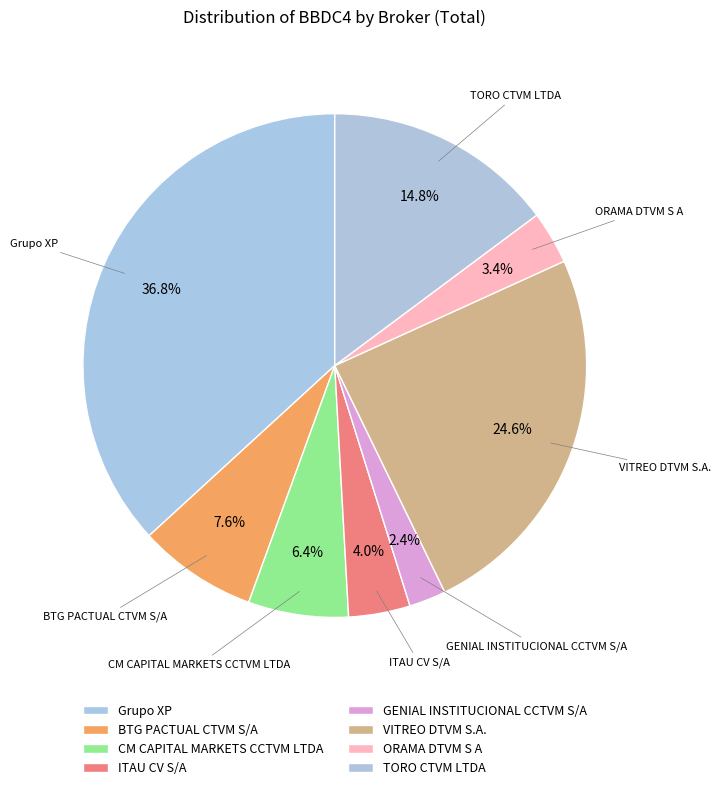

To the nearest percent, what is the difference between the CM CAPITAL MARKETS CCTVM LTDA and VITREO DTVM S.A. slice percentages?

18%